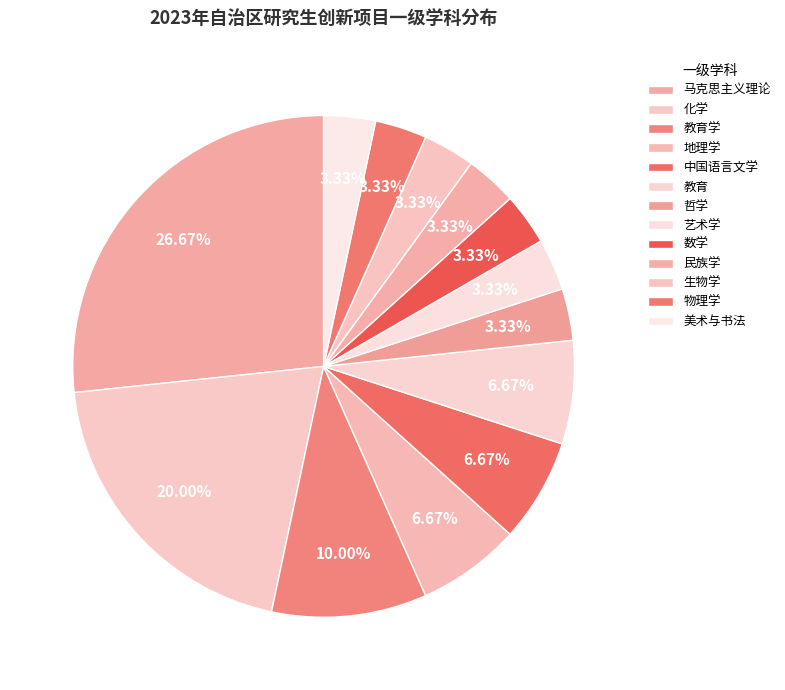

Does 教育 represent more than half of the total?

No